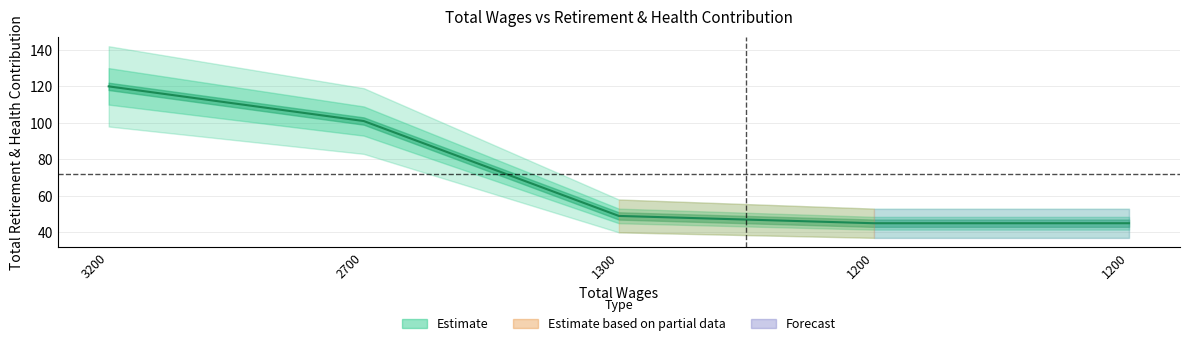

Does the chart have visible grid lines?

Yes